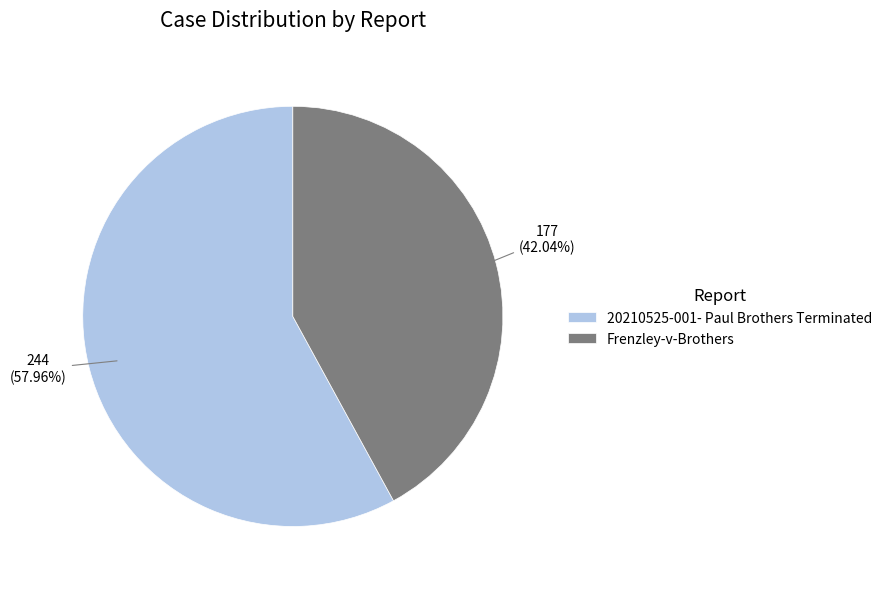

What percentage is the 20210525-001- Paul Brothers Terminated slice, to the nearest percent?

58%